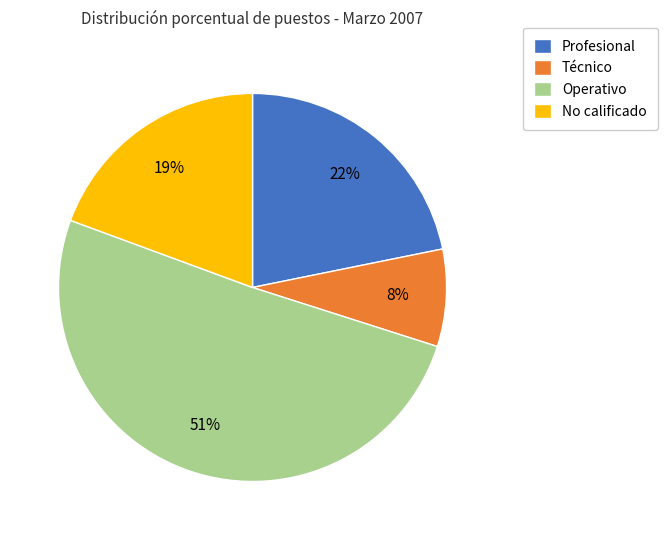

What percentage is the Operativo slice, to the nearest percent?

51%